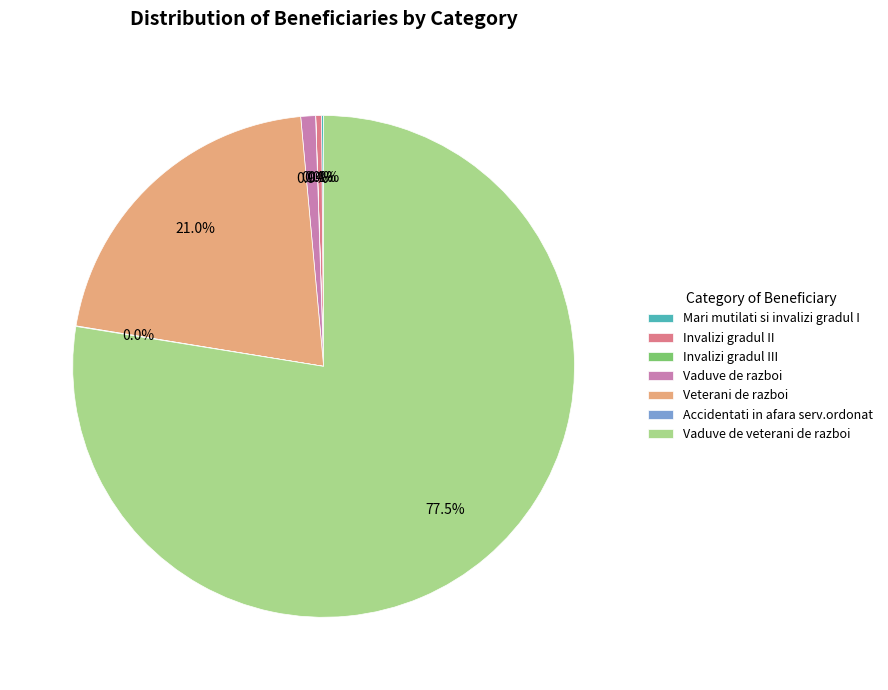

Is there any slice that represents more than half of the pie?

Yes